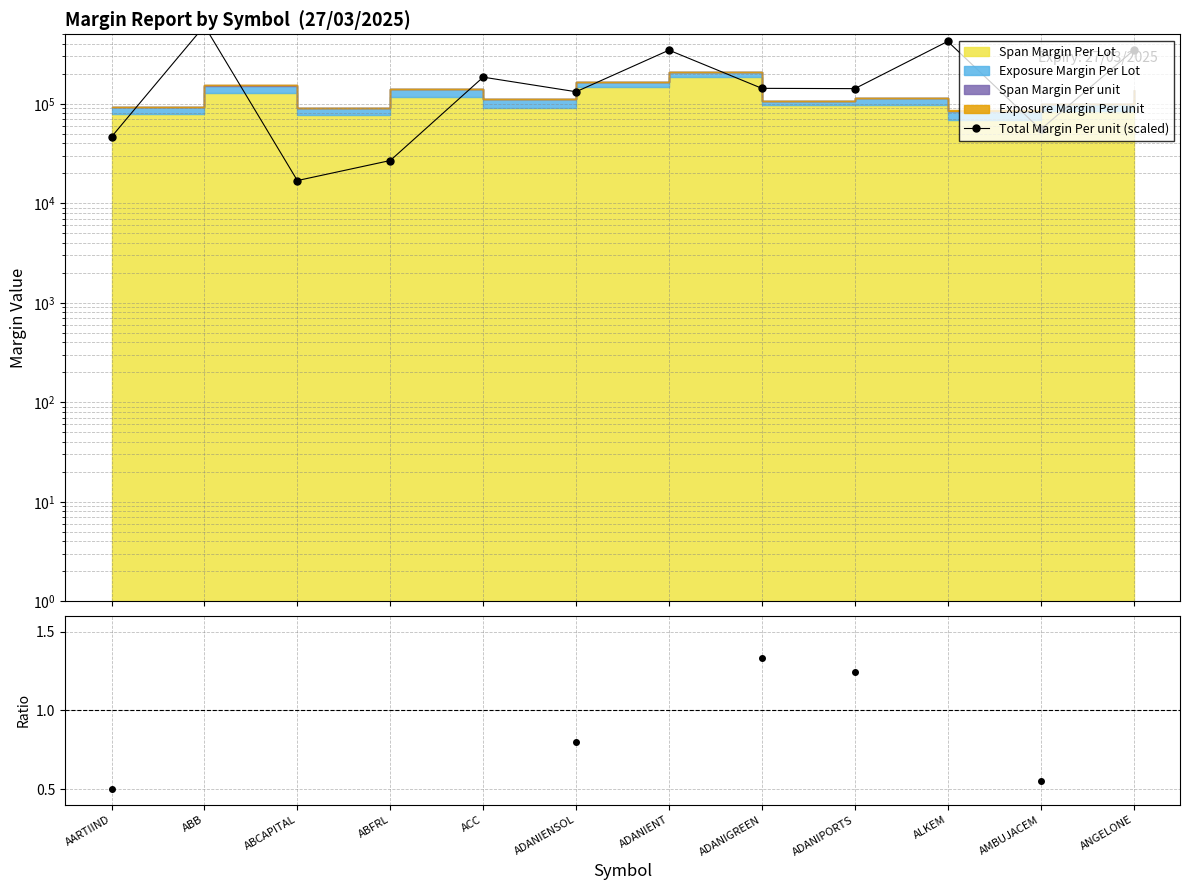

How many interior local valleys (lower than both neighbors) does the data have?

4